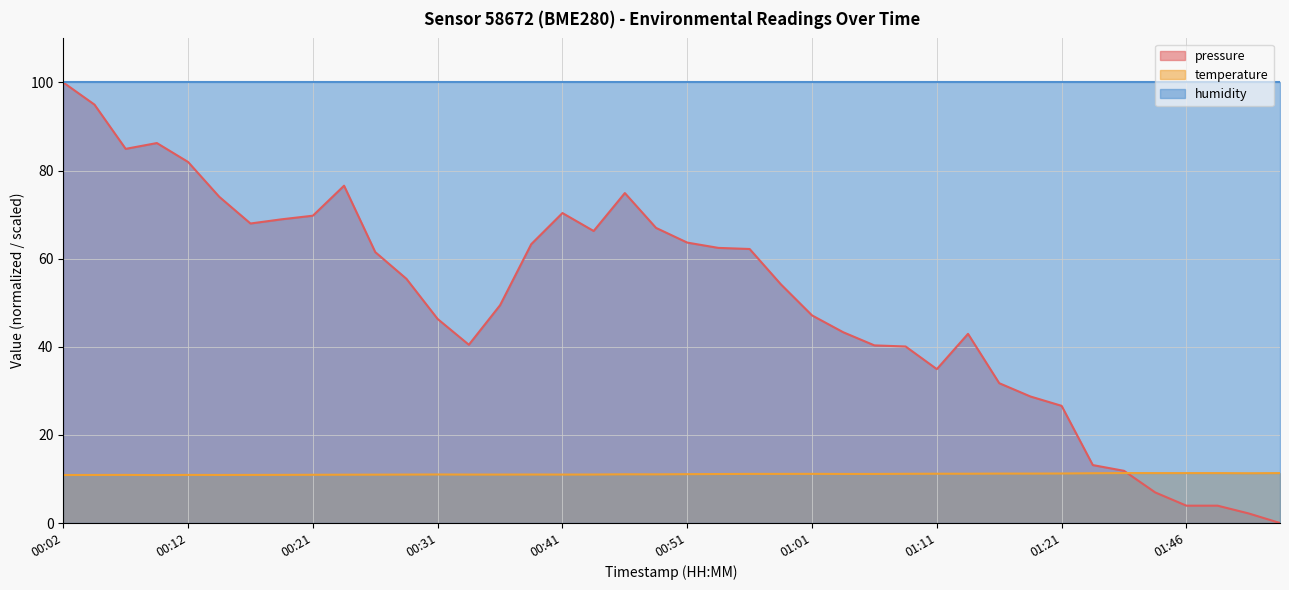

True or false: pressure has a value of 11.8 at 01:38.

True